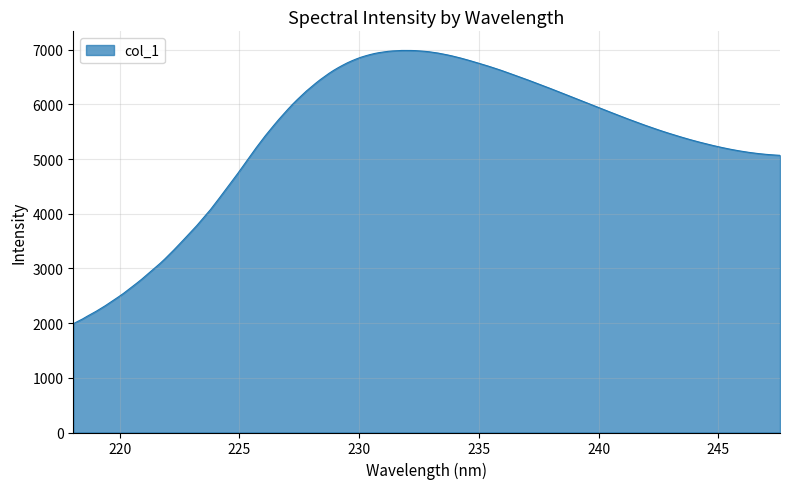

What is the difference between the maximum and minimum values?

4999.5